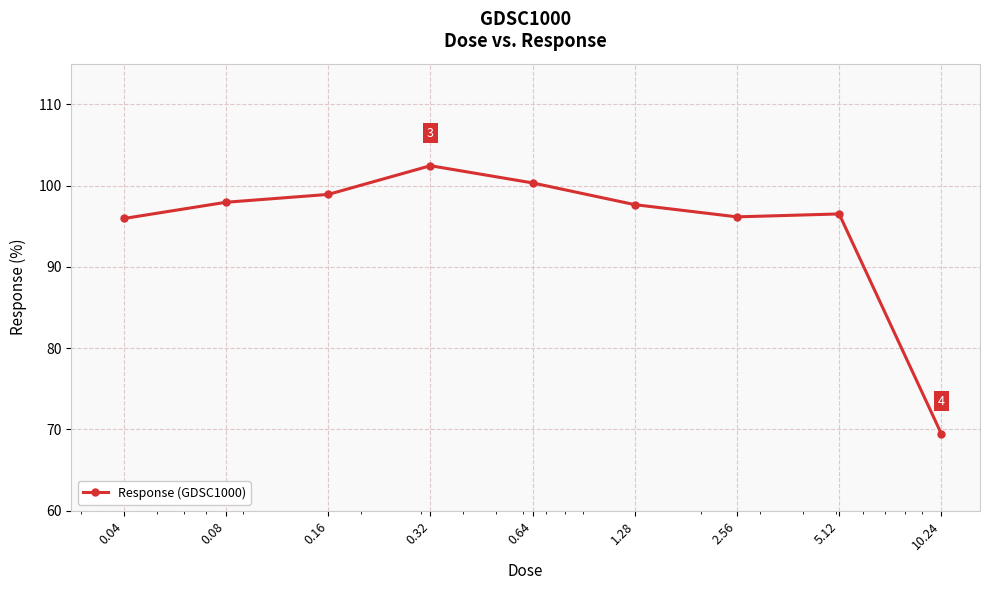

What is the value of the 2nd point from the left?

98.0